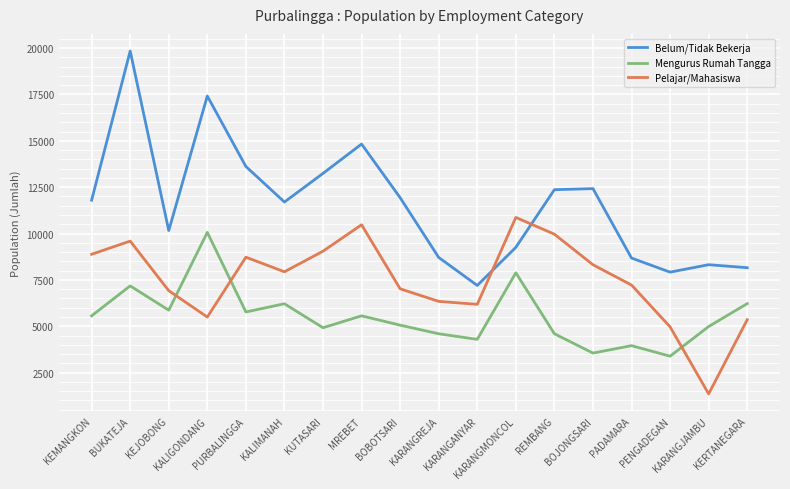

How many values in the Belum/Tidak Bekerja series are below 11798?

9